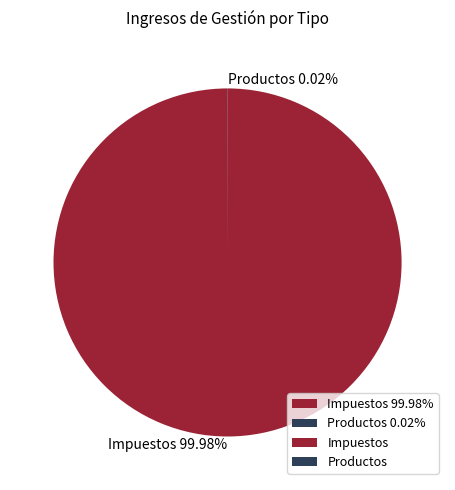

What is the majority slice?

Impuestos